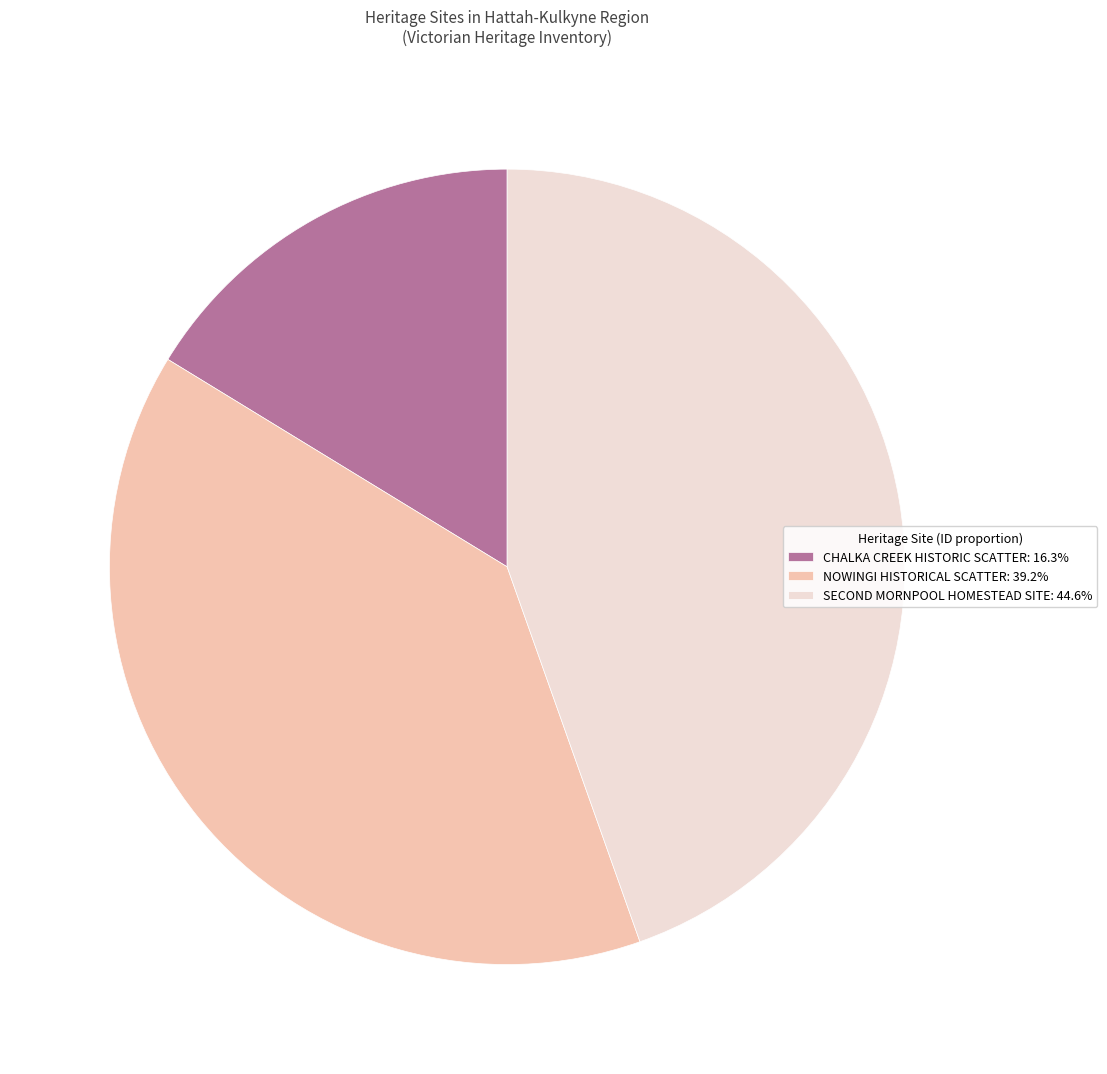

What is the largest slice in the pie chart?

SECOND MORNPOOL HOMESTEAD SITE